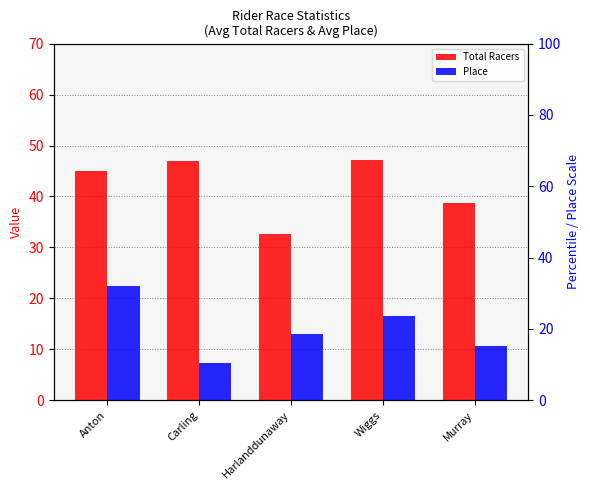

What is the difference between the highest and lowest values at Carling?

39.6